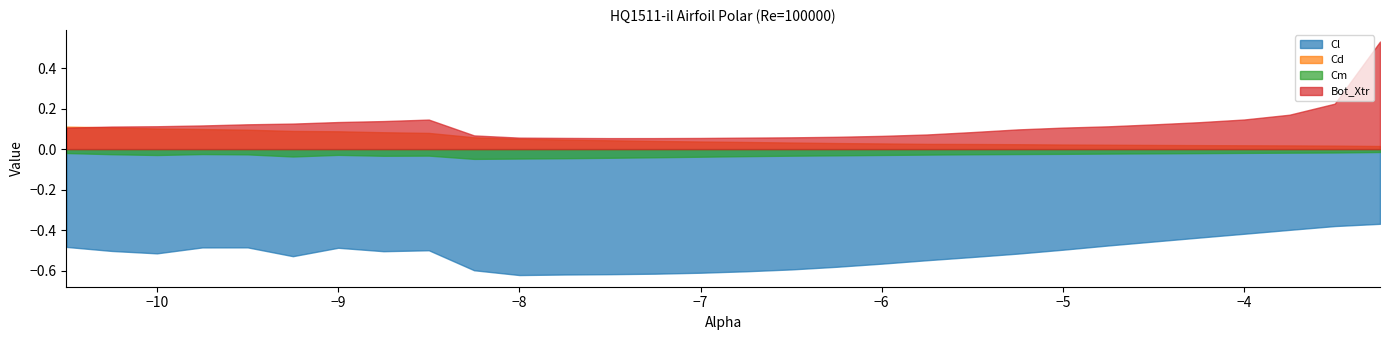

Which series has the largest total across all categories?

Bot_Xtr